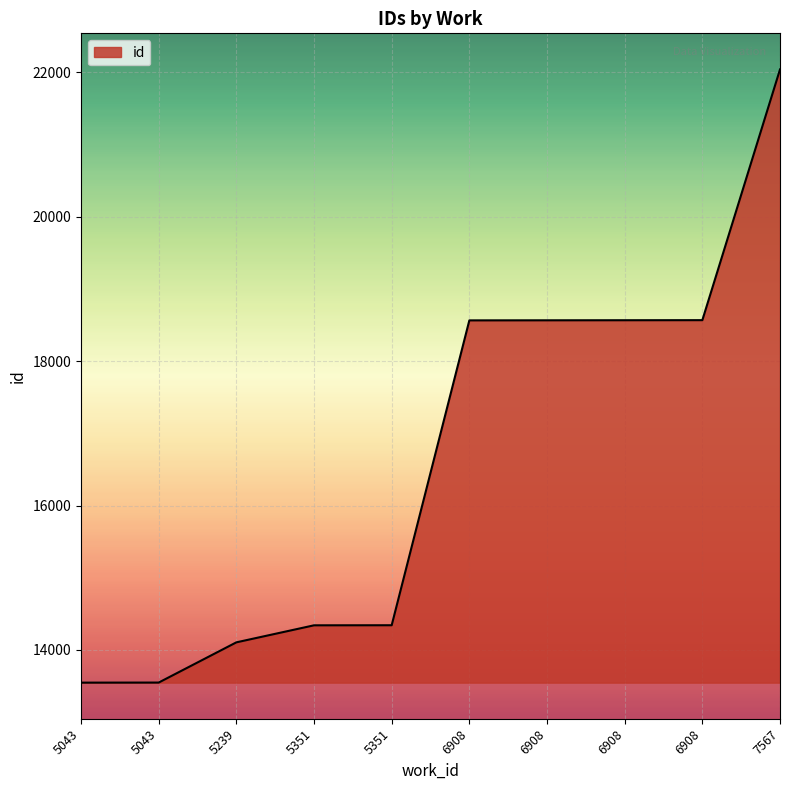

How many lines are shown in the chart?

1